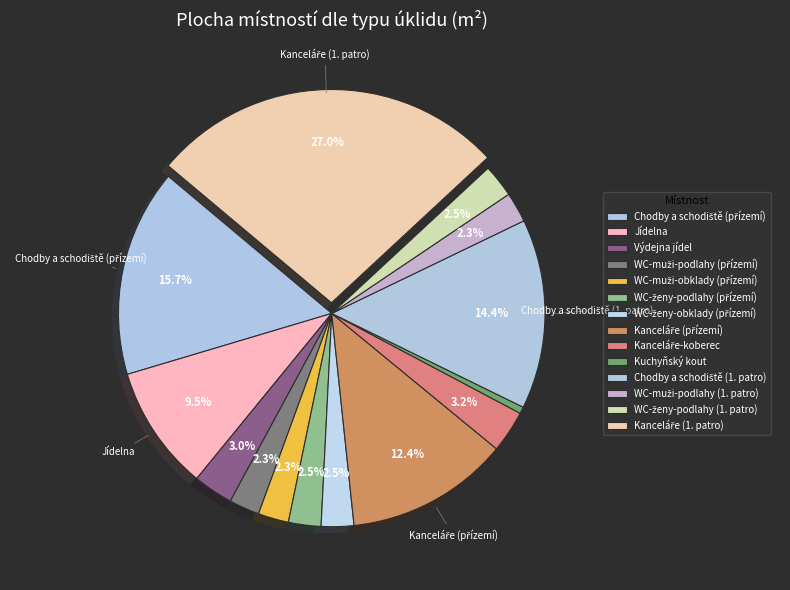

Which has a higher value, Kuchyňský kout or Chodby a schodiště (přízemí)?

Chodby a schodiště (přízemí)